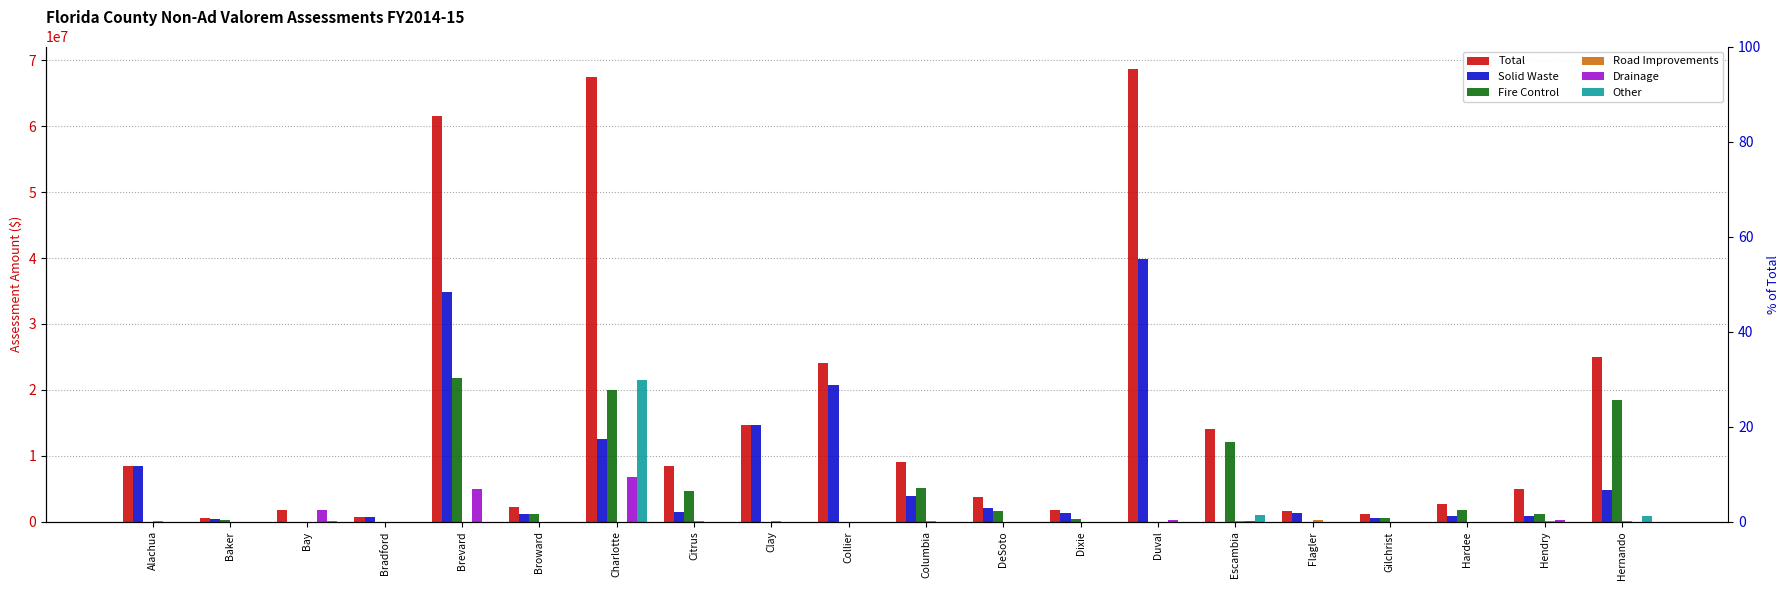

Which category has the highest value across all series?

Duval